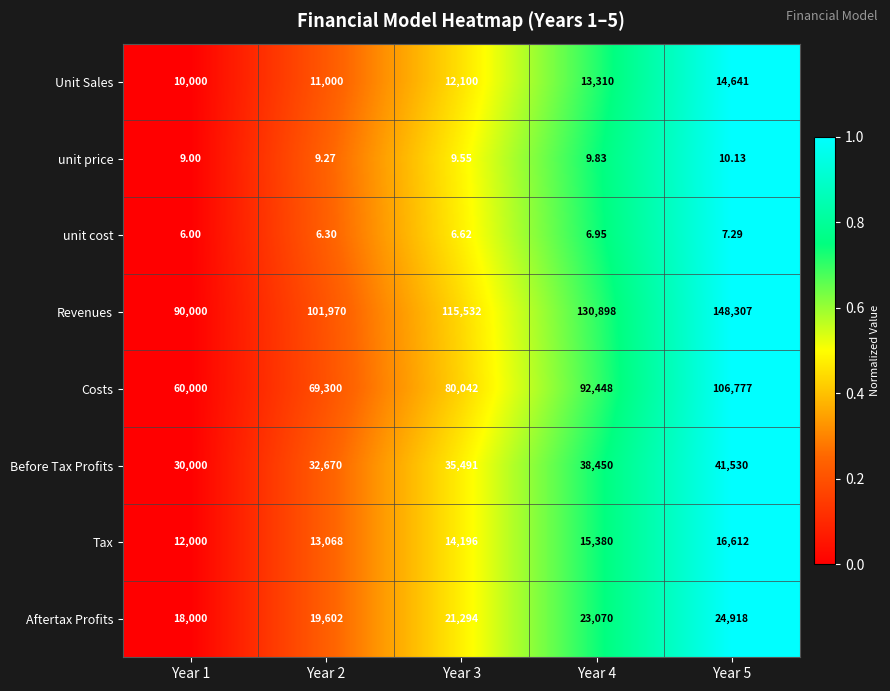

Rank the series at Year 2 from highest to lowest value.

Revenues, Costs, Before Tax Profits, Aftertax Profits, Tax, Unit Sales, unit price, unit cost